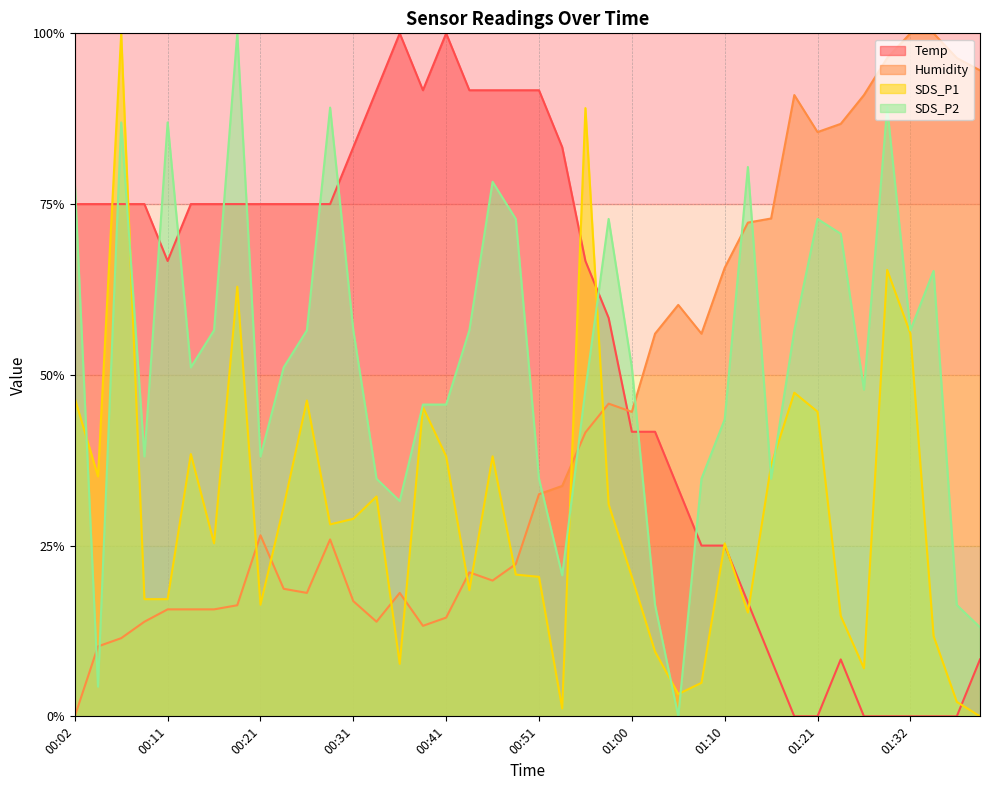

What position from the left is 00:51?

21